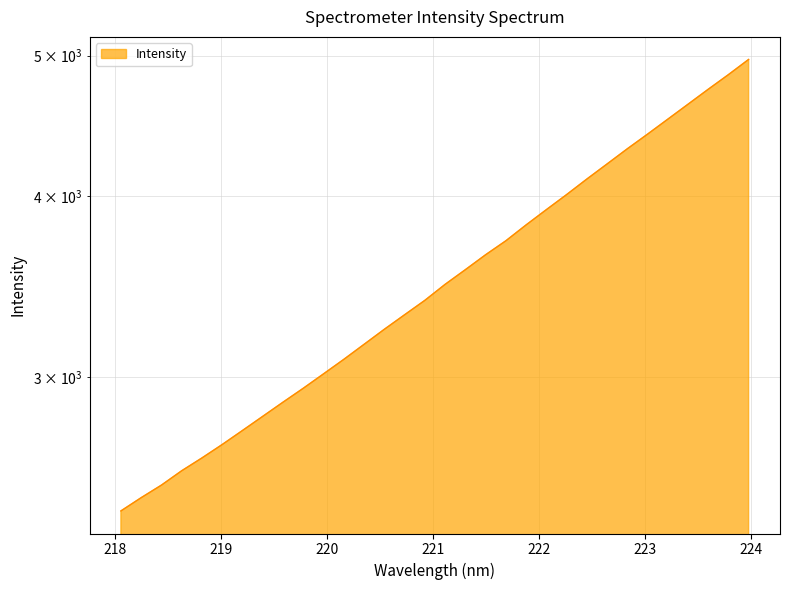

What value does the data have at 222.4538?

4110.2